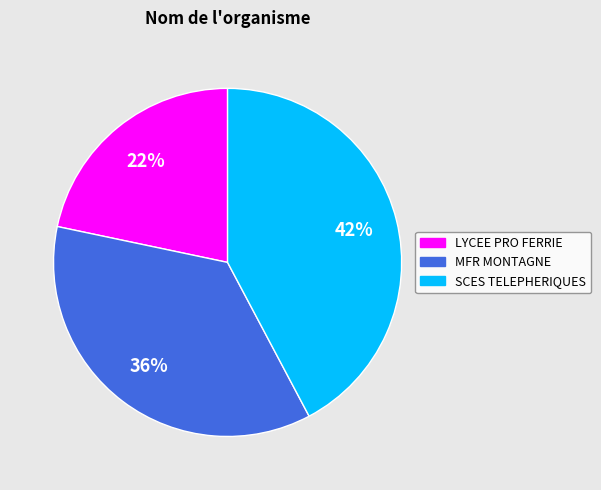

To the nearest percent, what is the average slice percentage?

33%